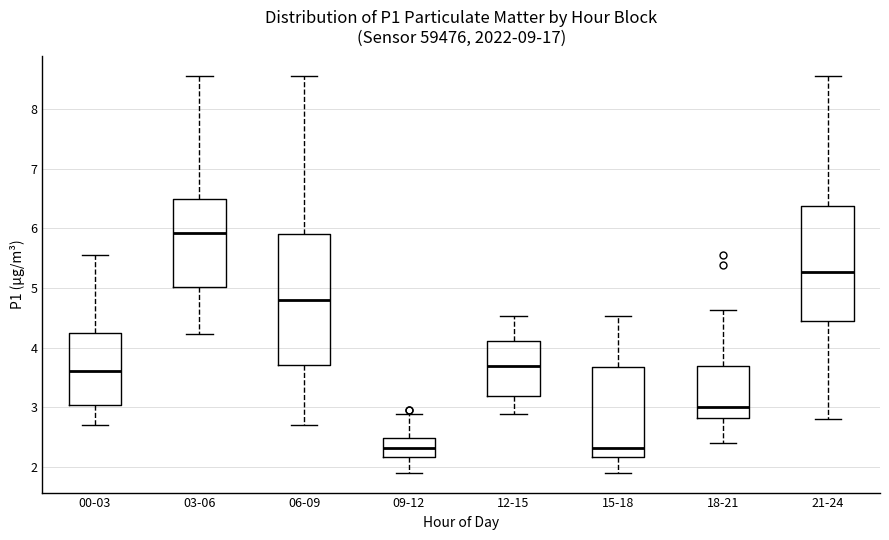

Reading left to right, transcribe this box plot: for each box, give where its median line is, the range the box spans, and where its two whiskers end, as read against the y-axis. The values are not printed on the chart, so give them approximately, as read against the axis.

00-03: median 3.6, box 3.0 to 4.2, whiskers 2.7 to 5.6
03-06: median 5.9, box 5.0 to 6.5, whiskers 4.2 to 8.6
06-09: median 4.8, box 3.7 to 5.9, whiskers 2.7 to 8.6
09-12: median 2.3, box 2.2 to 2.5, whiskers 1.9 to 2.9
12-15: median 3.7, box 3.2 to 4.1, whiskers 2.9 to 4.5
15-18: median 2.3, box 2.2 to 3.7, whiskers 1.9 to 4.5
18-21: median 3.0, box 2.8 to 3.7, whiskers 2.4 to 4.6
21-24: median 5.3, box 4.5 to 6.4, whiskers 2.8 to 8.6